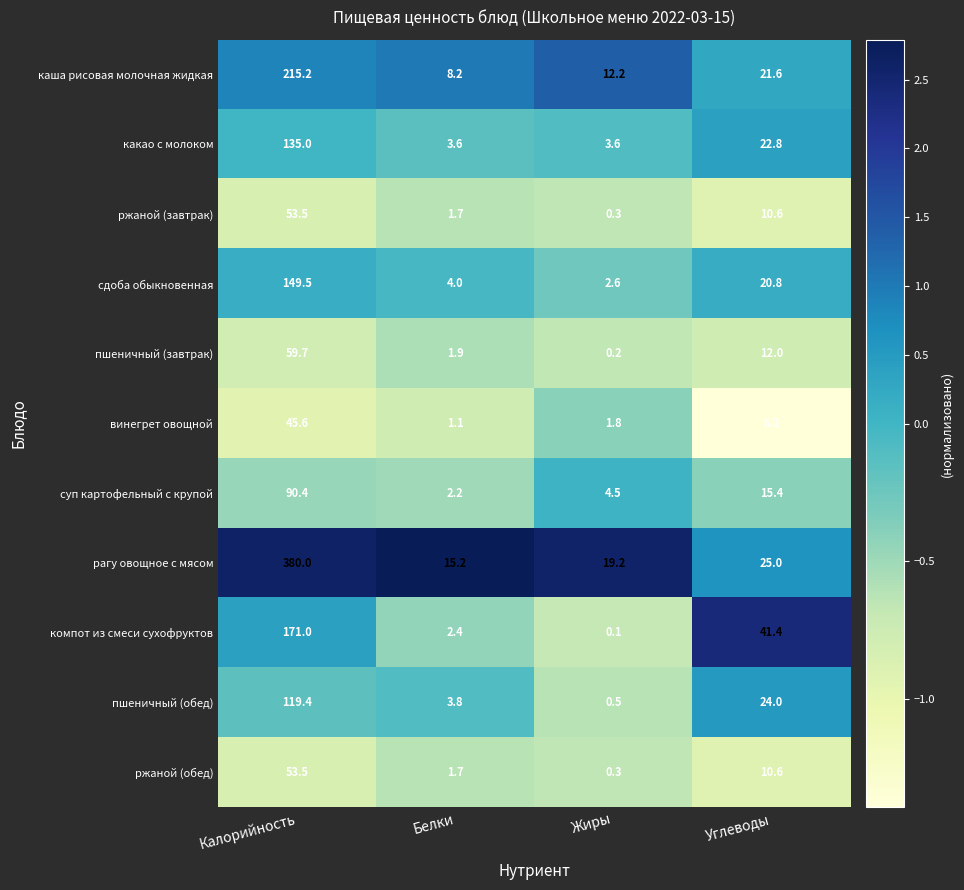

Between Калорийность and Жиры, which series saw the biggest shift?

рагу овощное с мясом